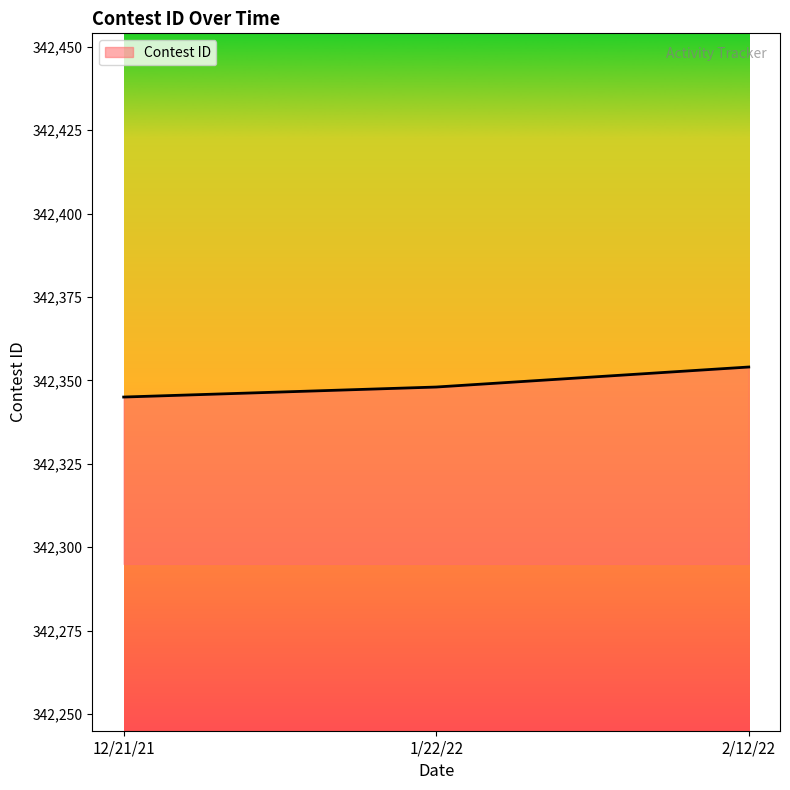

What is the ratio of the value at 1/22/22 to the value at 12/21/21?

1.0